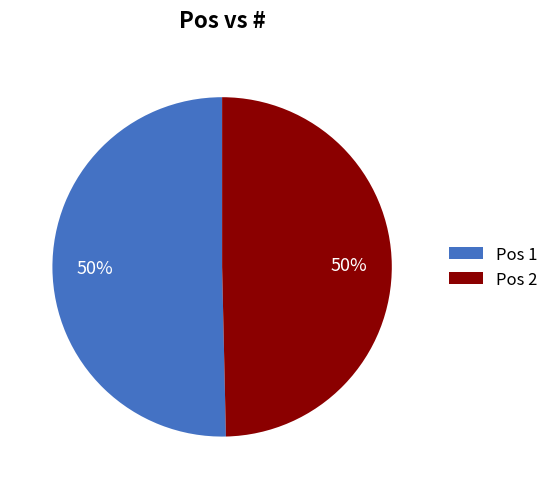

To the nearest percent, what is the average slice percentage?

50%